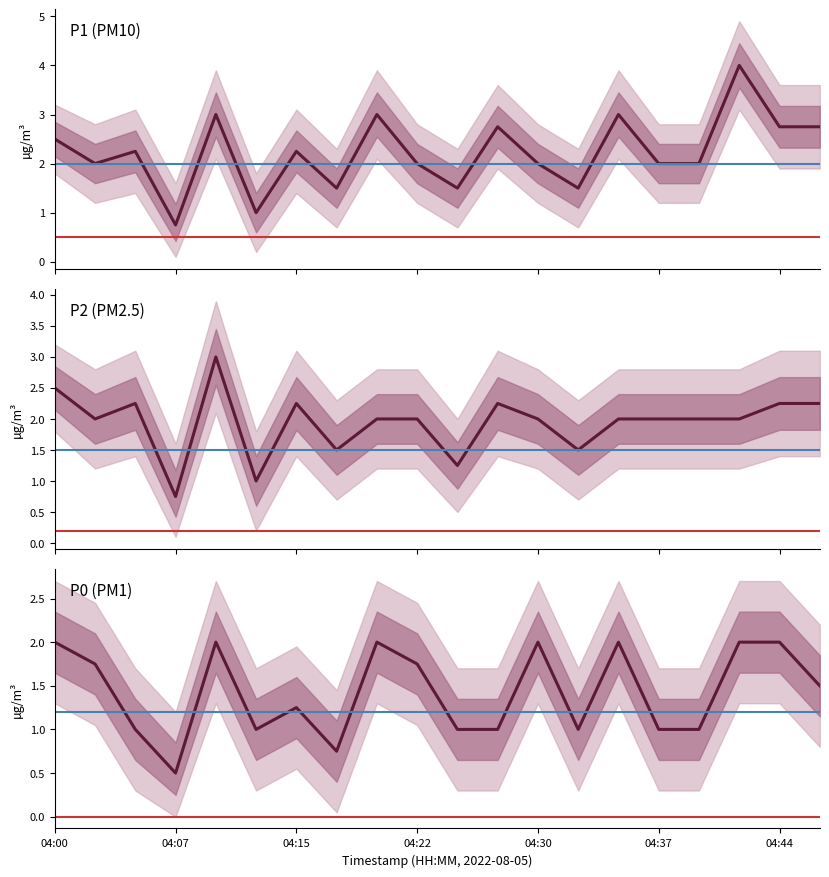

Where does the P2 series first go above 2?

04:00